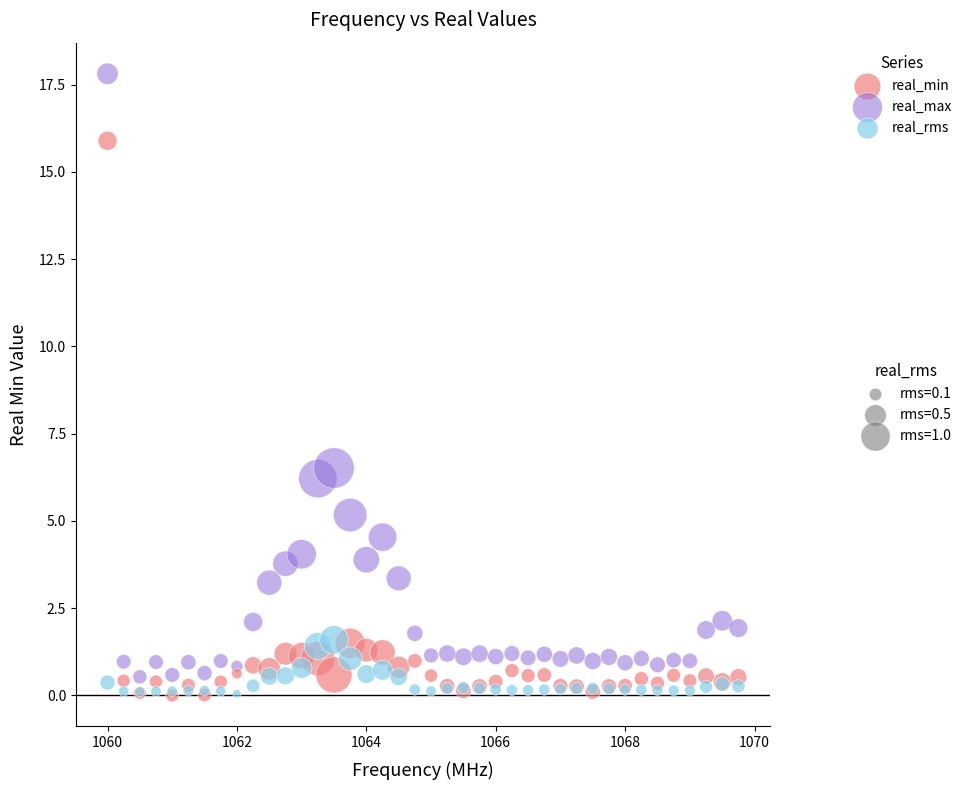

Across all series, what Y value is closest to 8?

6.5